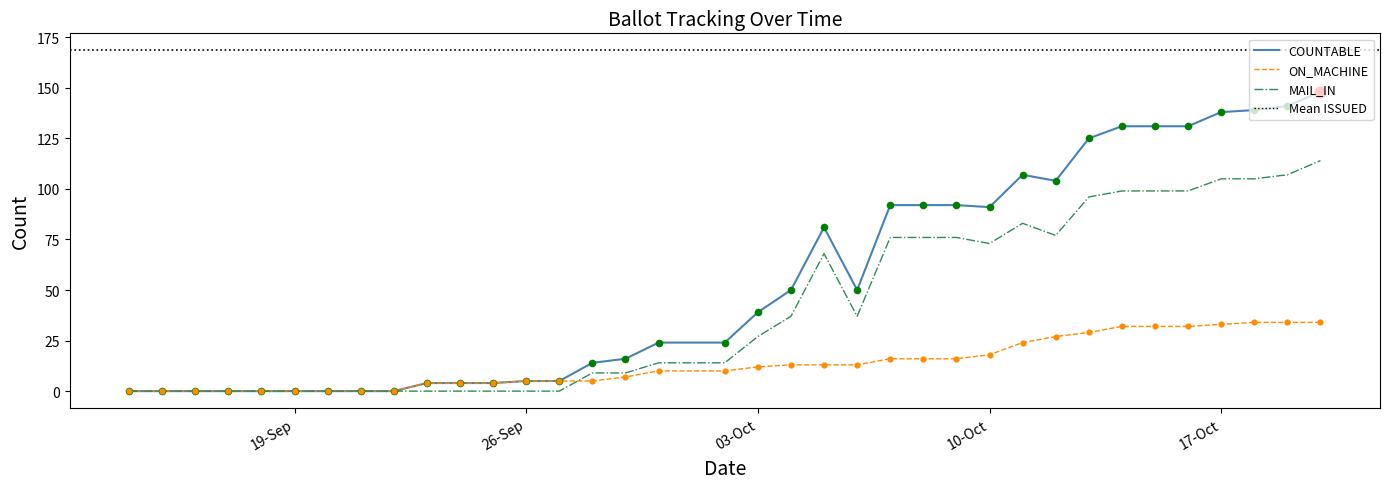

List the series in order of their peak value, lowest first.

ON_MACHINE, MAIL_IN, COUNTABLE